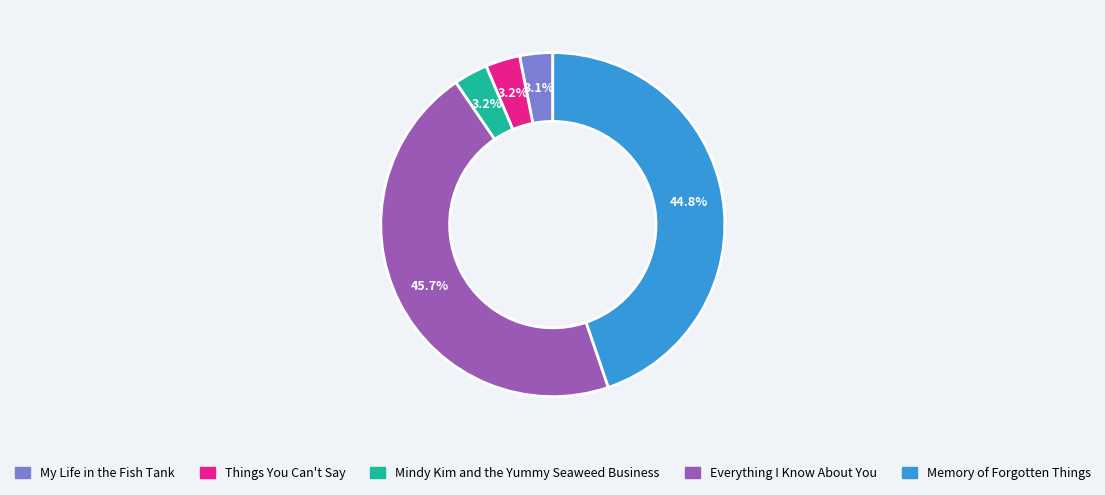

How much of the chart is everything except Mindy Kim and the Yummy Seaweed Business?

96.8%